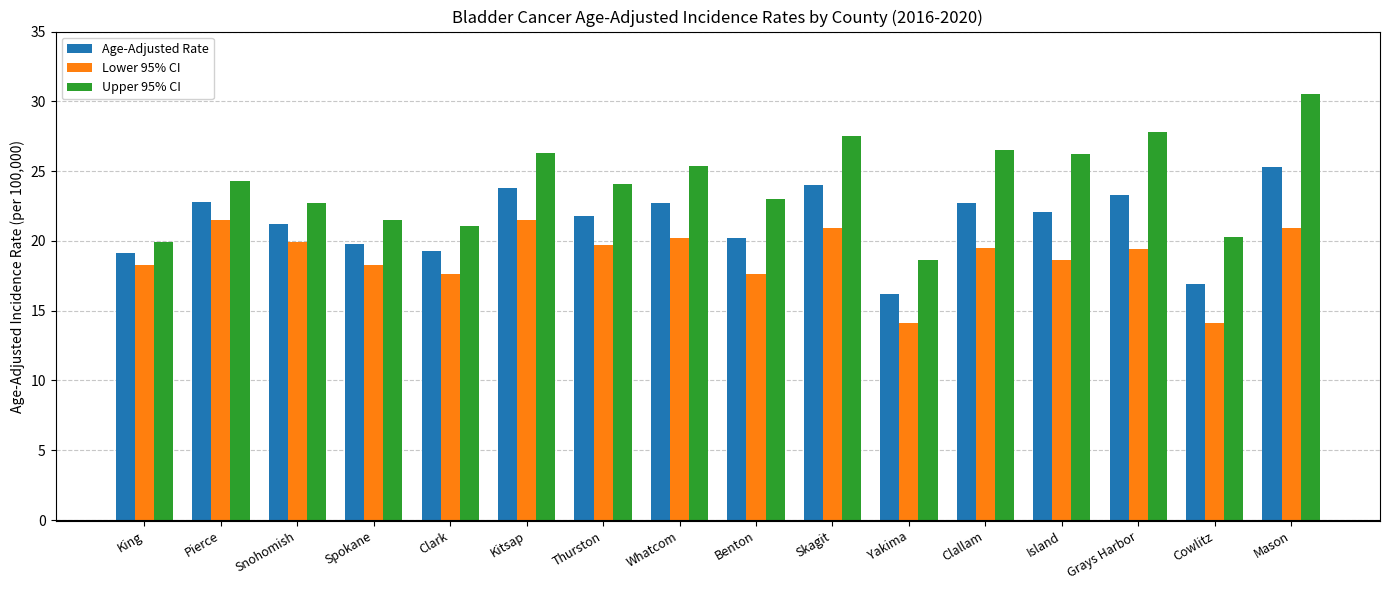

What is the minimum value shown in the chart?

14.1